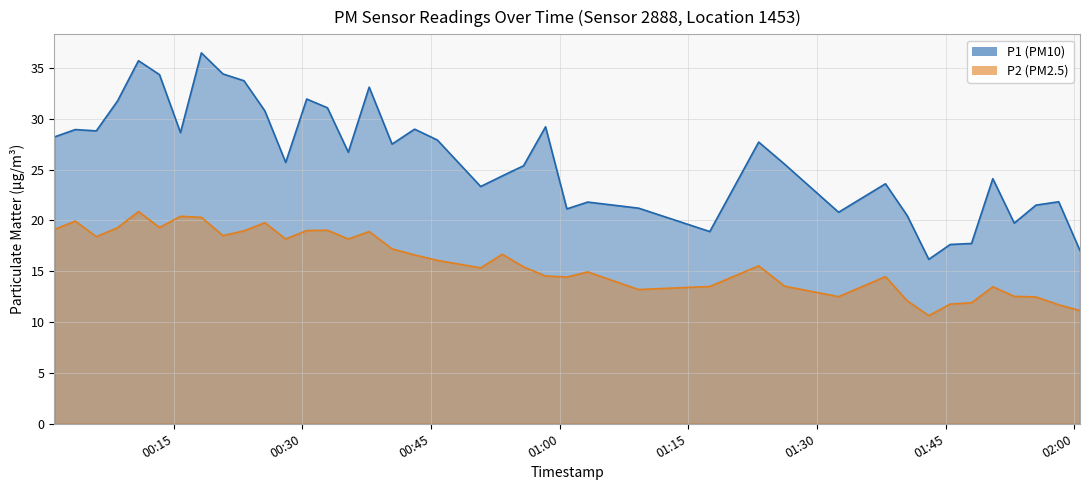

True or false: P1 and P2 cross at least once.

False